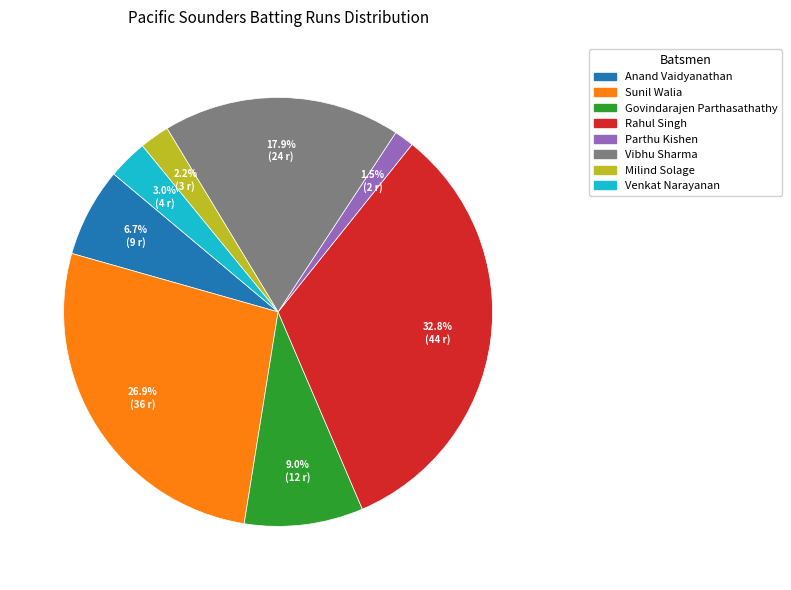

To the nearest percent, what is the average slice percentage?

12%